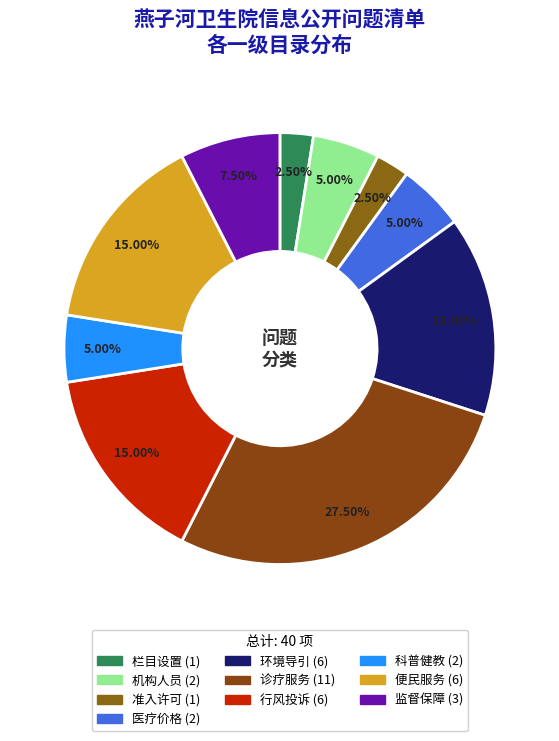

Is the sum of 诊疗服务 and 栏目设置 greater than half?

No